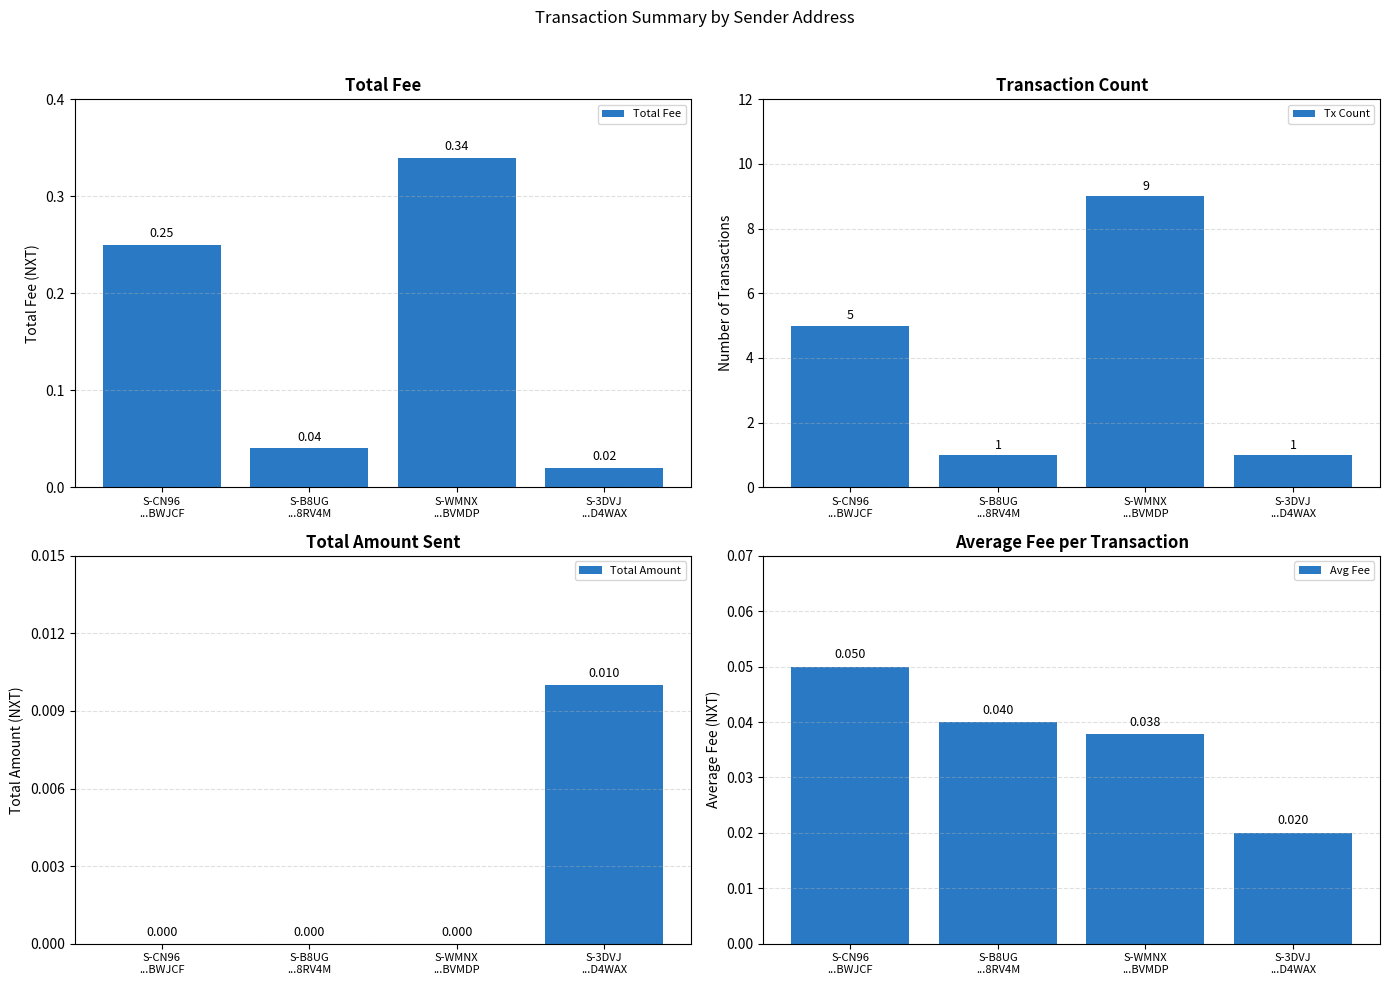

The value of Tx Count at S-WMNX
...BVMDP is 5.5. True or false?

False